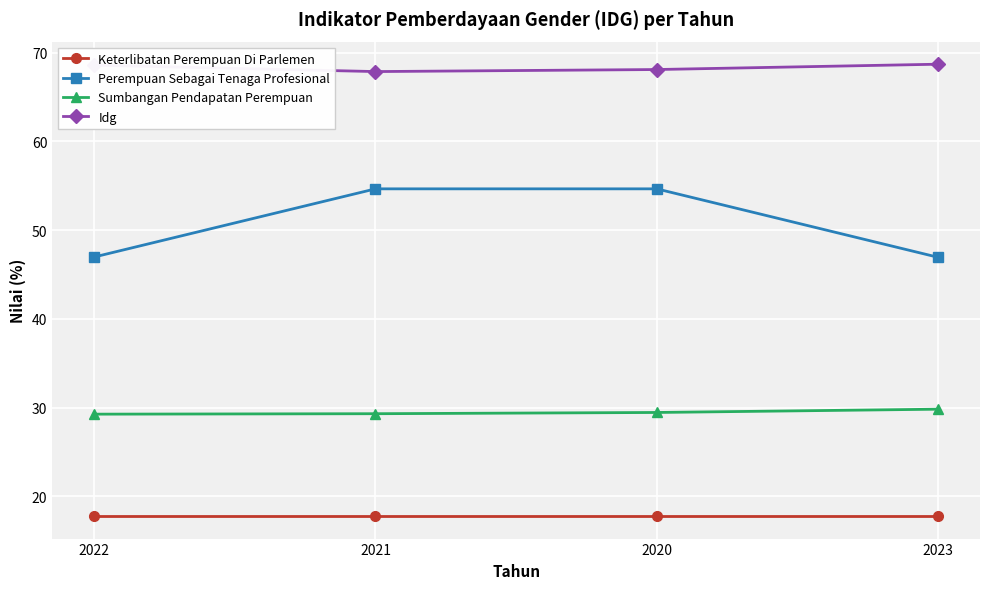

What is the greatest value displayed?

68.7